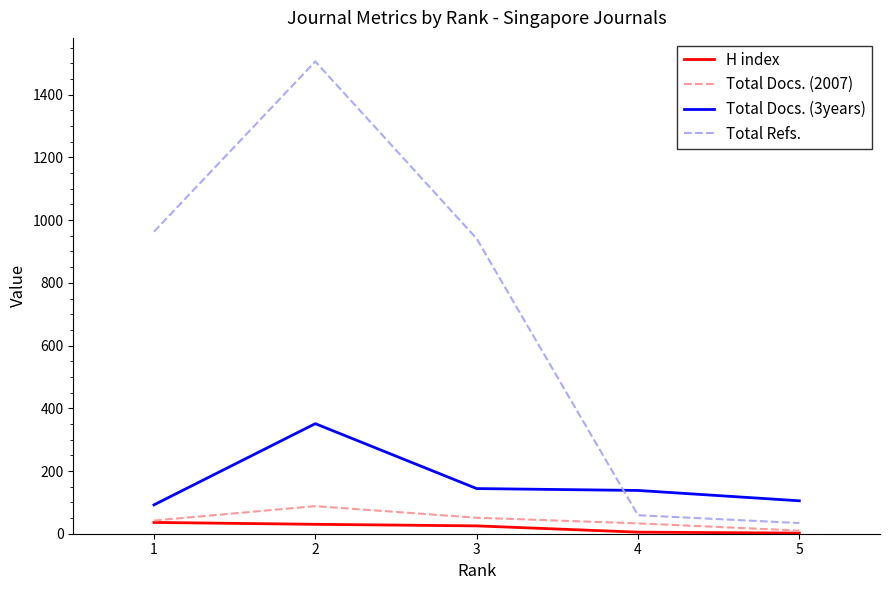

Which series has the largest total across all categories?

Total Refs.